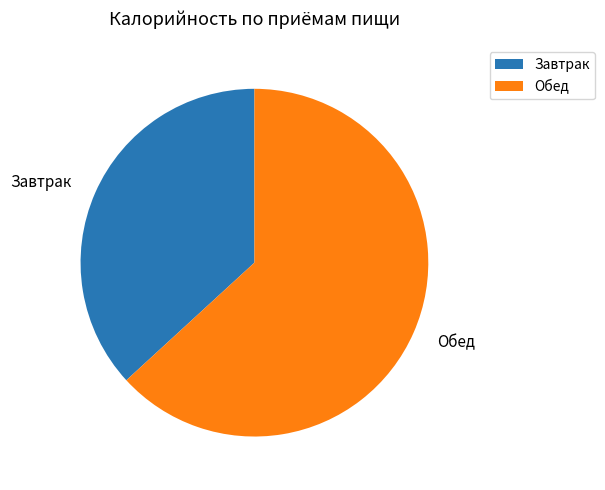

What is the largest slice in the pie chart?

Обед